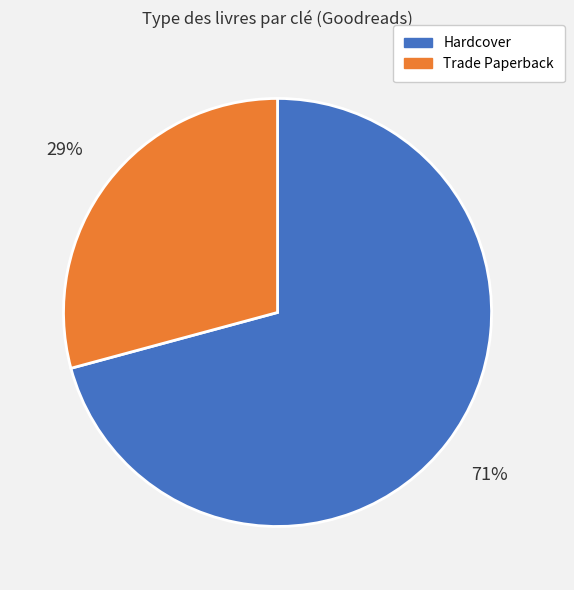

The Hardcover slice represents 60% of the pie. True or false?

False